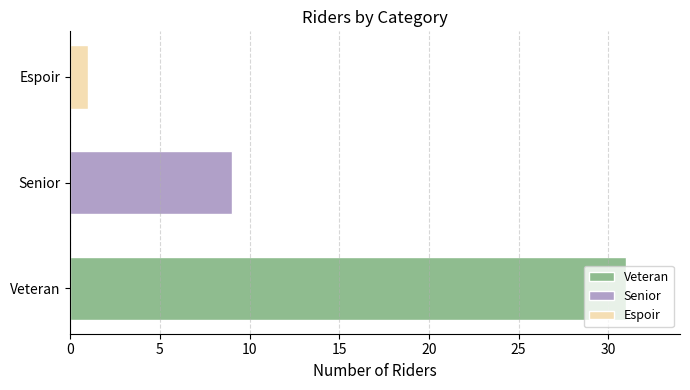

The chart shows a value of 20 at Veteran. True or false?

False